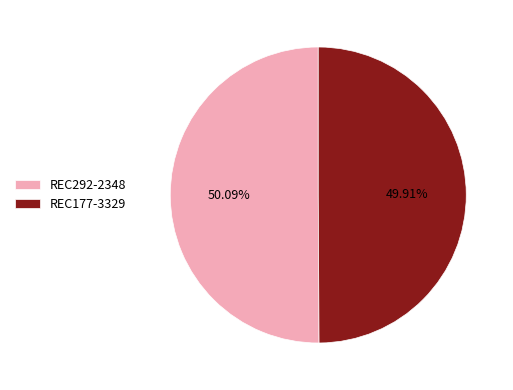

Is the sum of REC177-3329 and REC292-2348 greater than half?

Yes